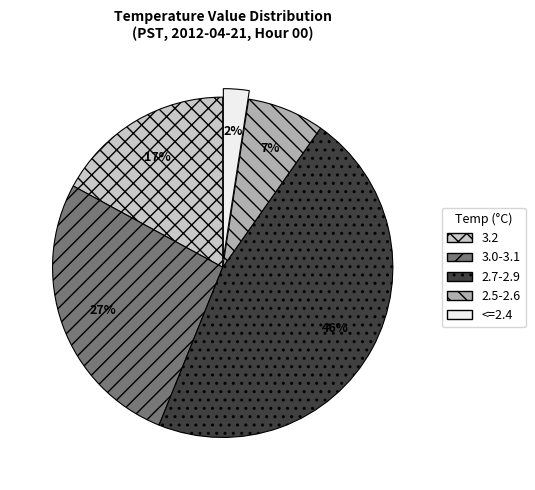

Between 3.2 and 3.0-3.1, which is larger?

3.0-3.1